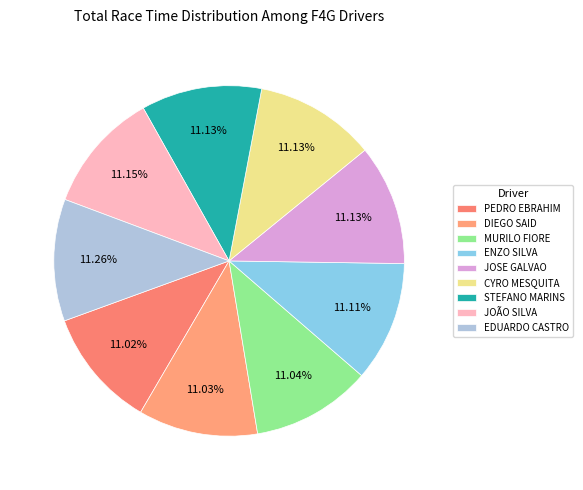

Does any single category account for the majority?

No